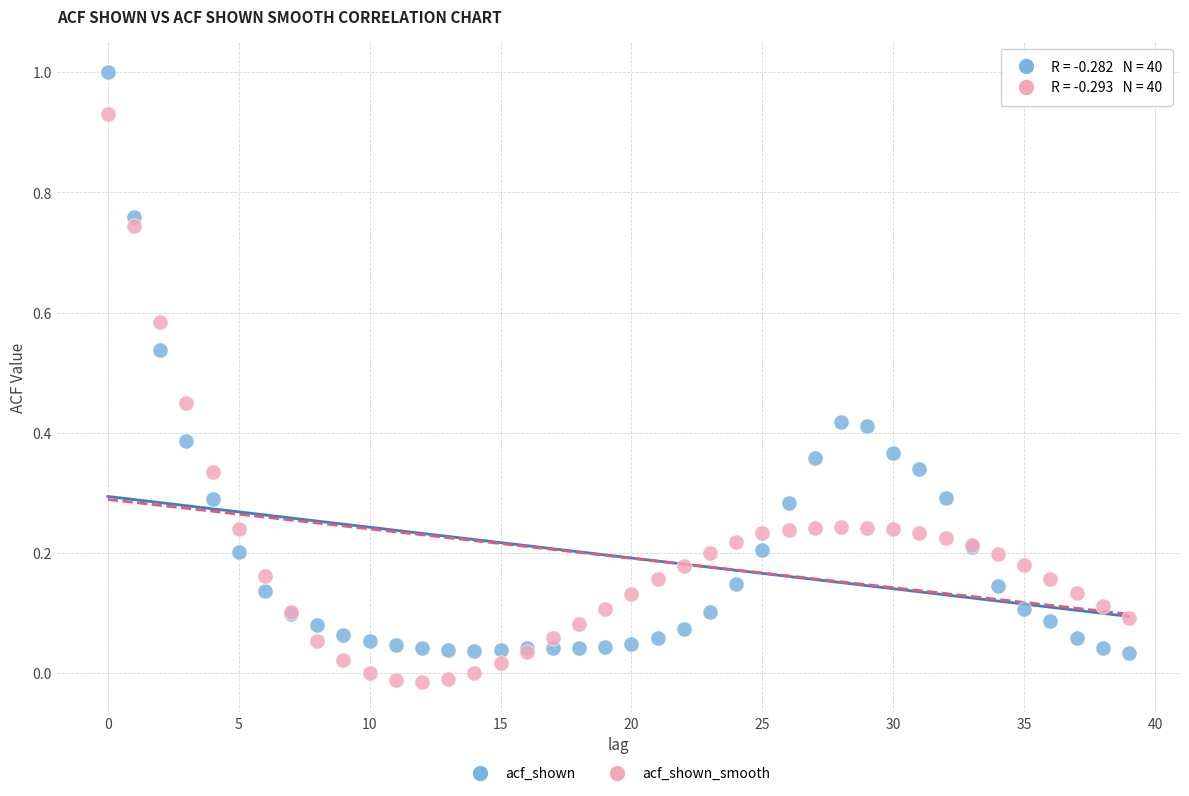

Which series contains the lowest Y value?

acf_shown_smooth